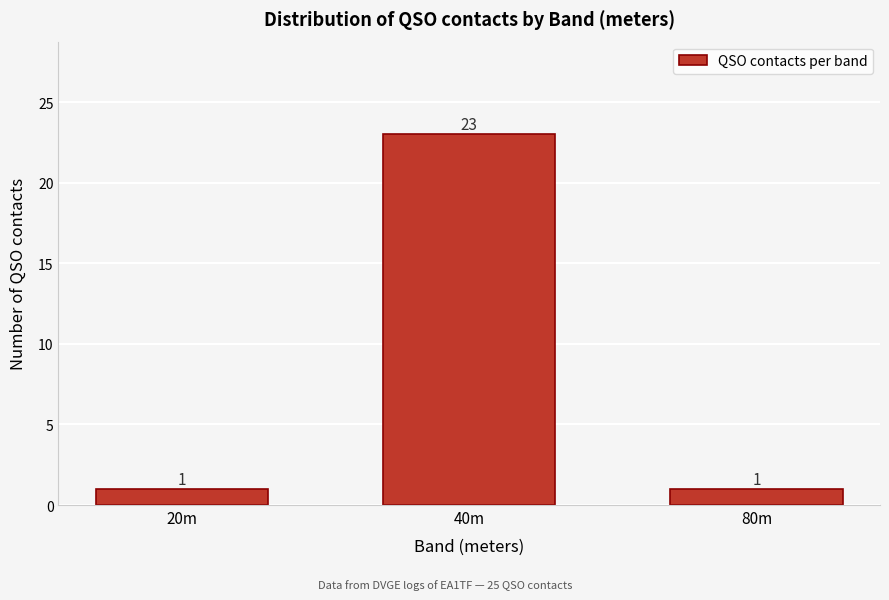

Reading right to left, transcribe all the data shown in this chart.

80m=1	40m=23	20m=1